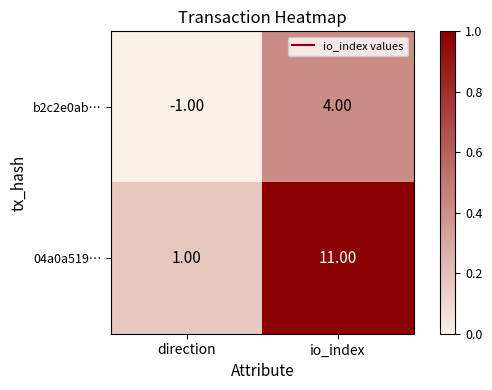

What is the spread (max minus min) of values at io_index?

7